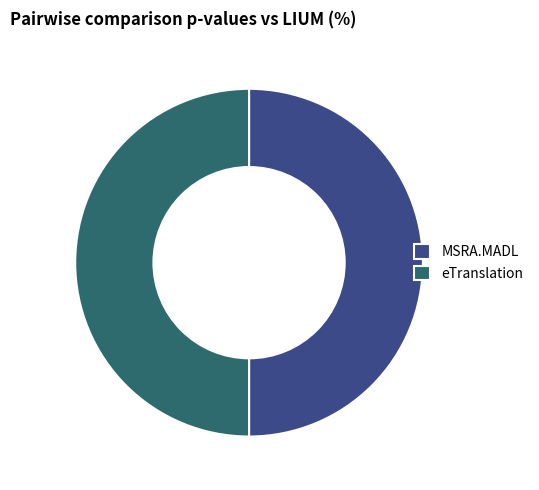

Is it true that MSRA.MADL is 50% of the pie?

True